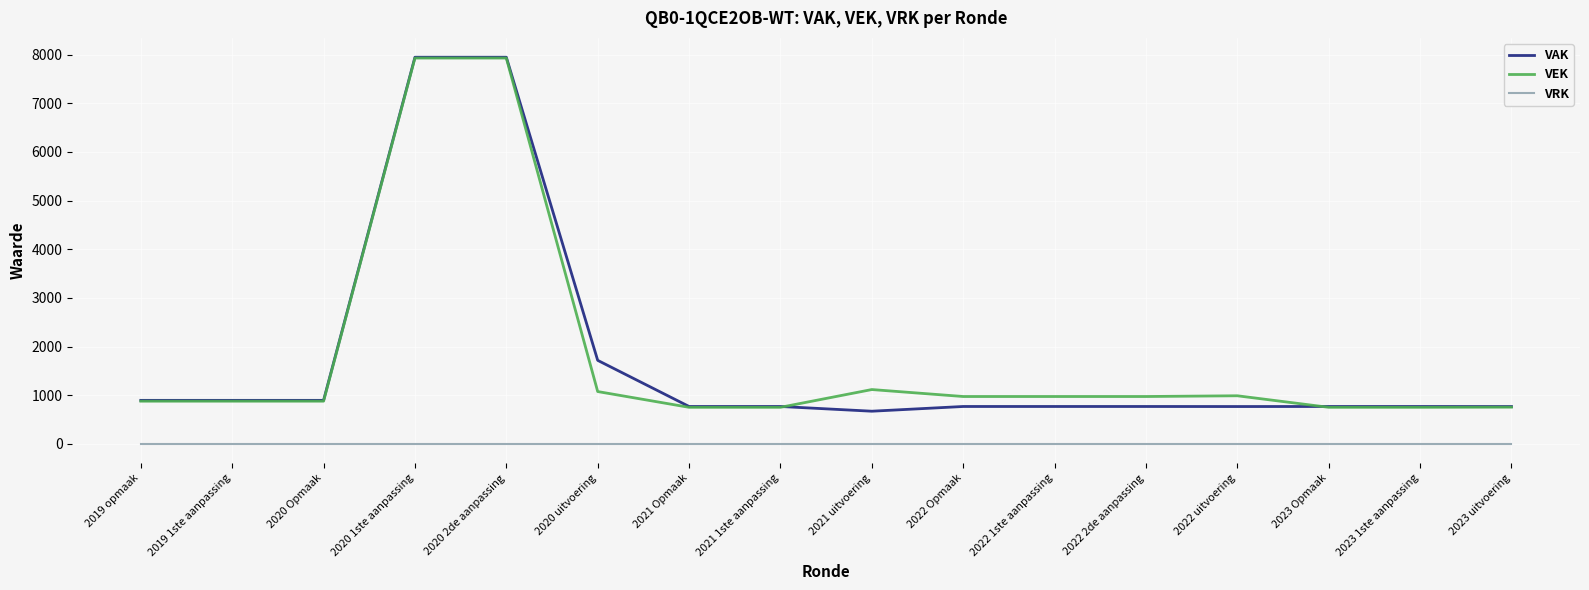

What is the minimum value for VEK?

752